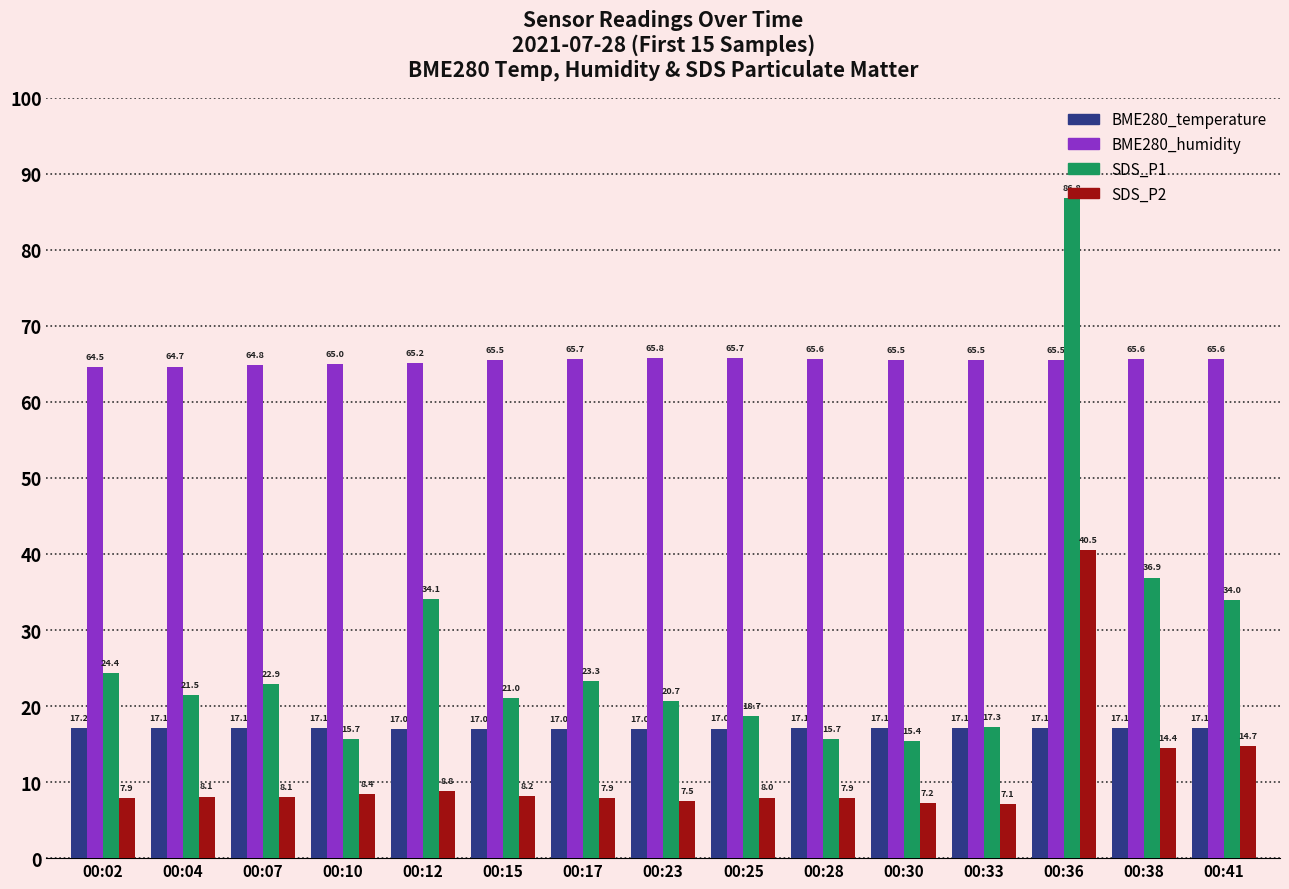

What are all the series names shown in the legend?

BME280_temperature, BME280_humidity, SDS_P1, SDS_P2